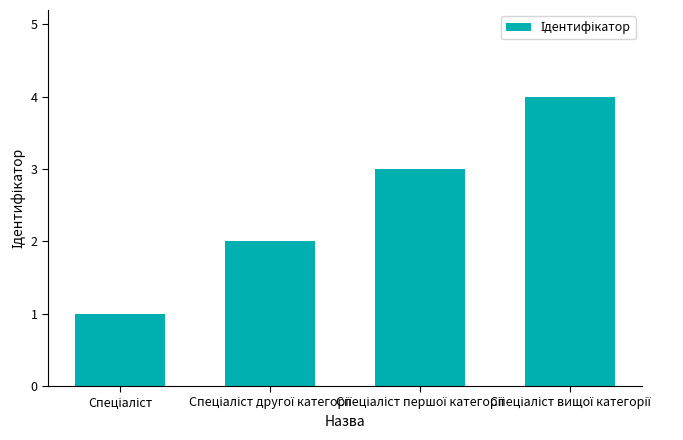

Are the bars grouped side by side (vs. stacked)?

No